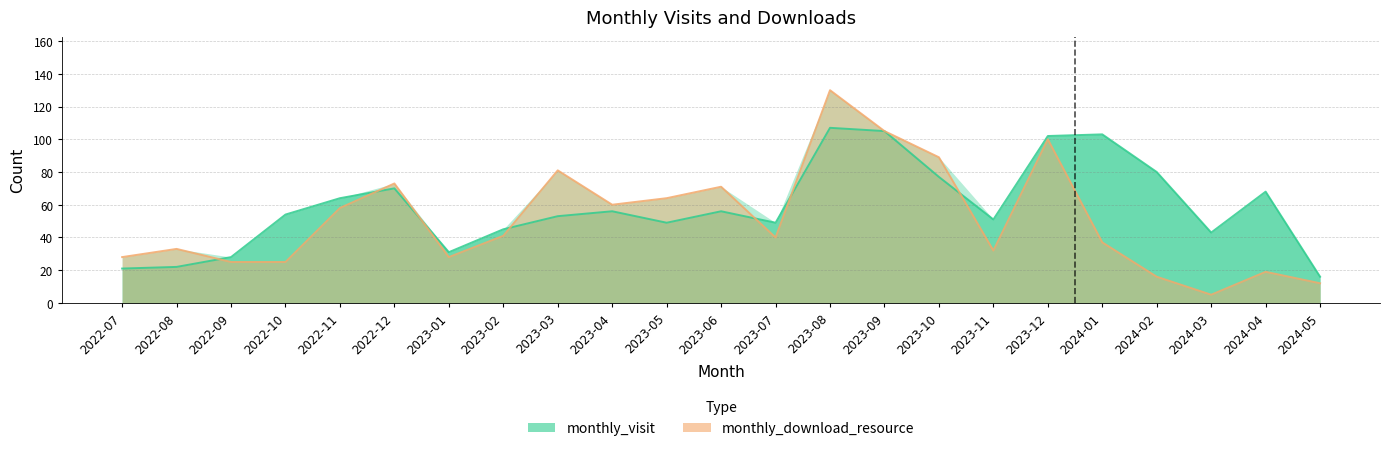

True or false: monthly_visit and monthly_download_resource intersect in this chart.

True